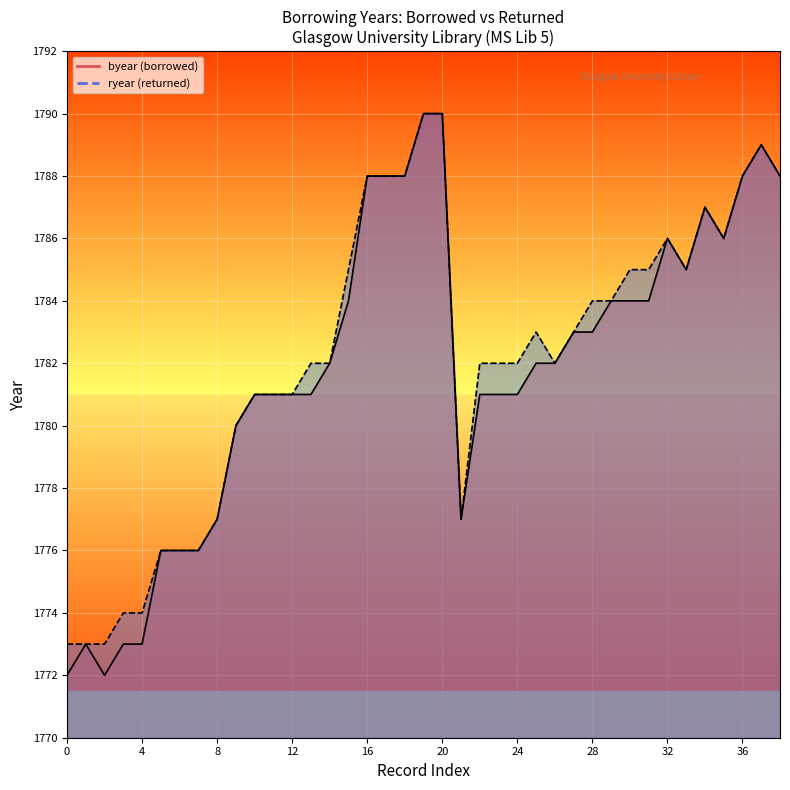

In ryear, how many points are lower than both neighbors (excluding endpoints)?

4